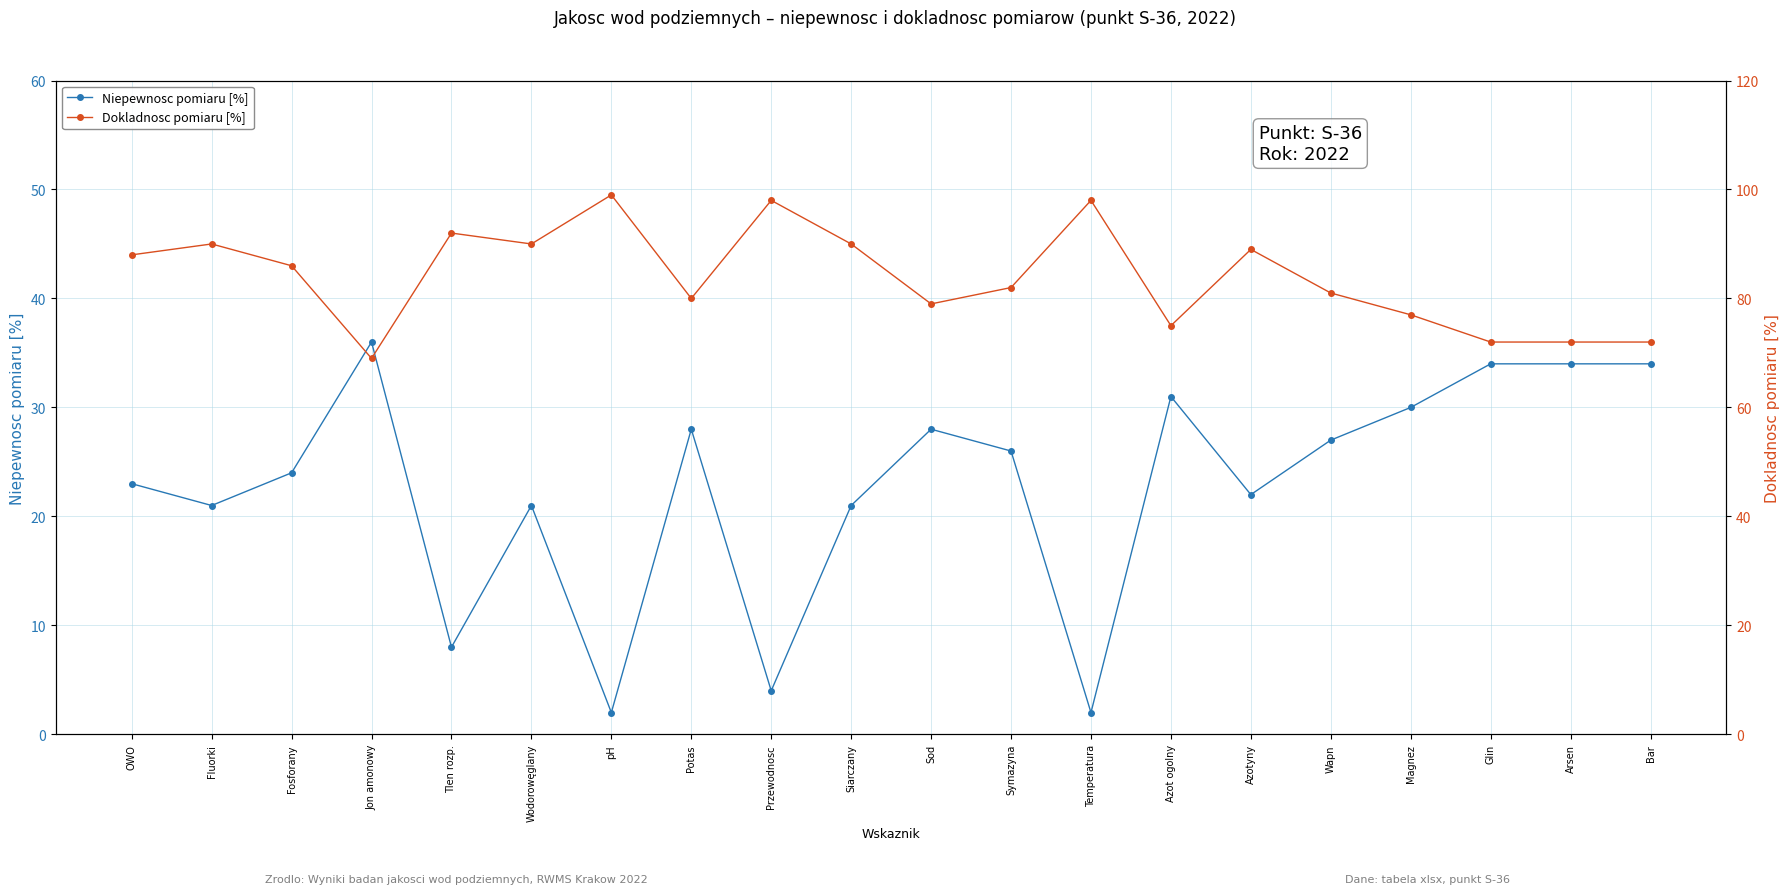

True or false: Dokladnosc pomiaru [%] has more than 0 points higher than both neighbors.

True